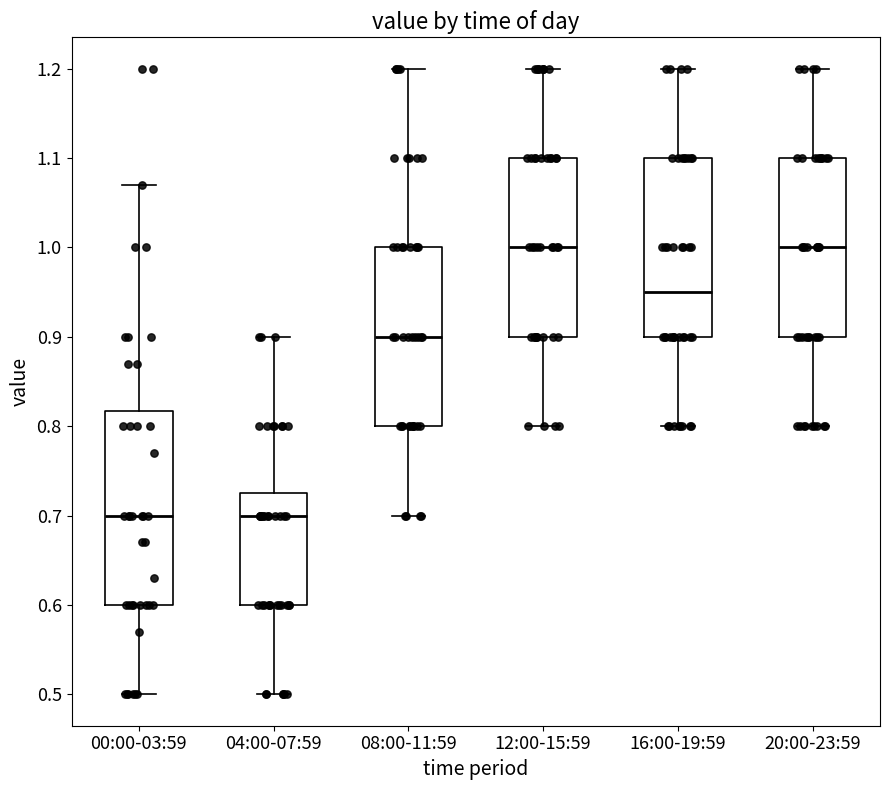

Comparing the boxes themselves (not the whiskers), which one is the tallest?

00:00-03:59